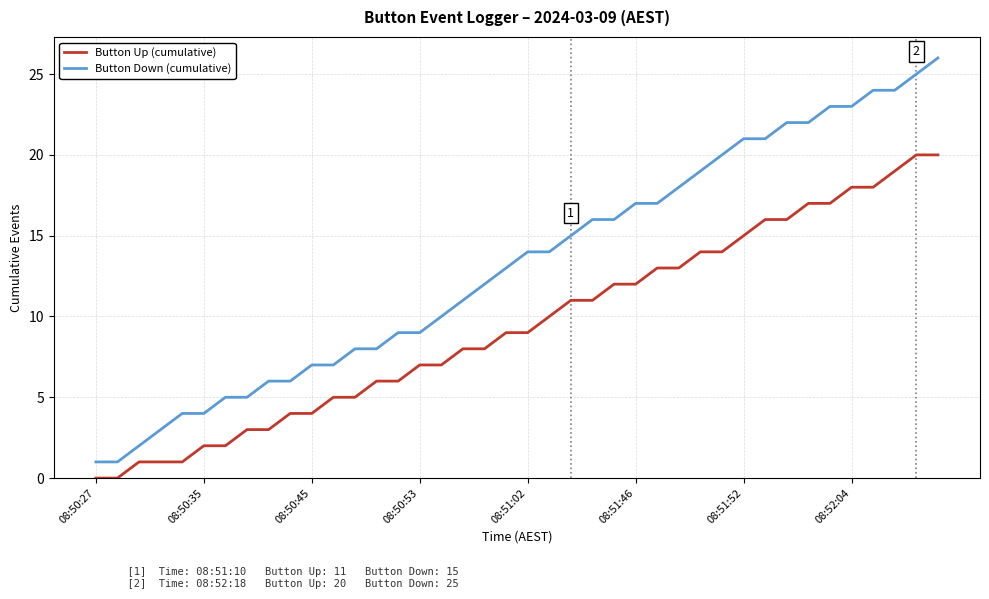

Reading left to right, what are all the values shown in this chart?

Button Up (cumulative): 0	0	1	1	1	2	2	3	3	4	4	5	5	6	6	7	7	8	8	9	9	10	11	11	12	12	13	13	14	14	15	16	16	17	17	18	18	19	20	20
Button Down (cumulative): 1	1	2	3	4	4	5	5	6	6	7	7	8	8	9	9	10	11	12	13	14	14	15	16	16	17	17	18	19	20	21	21	22	22	23	23	24	24	25	26